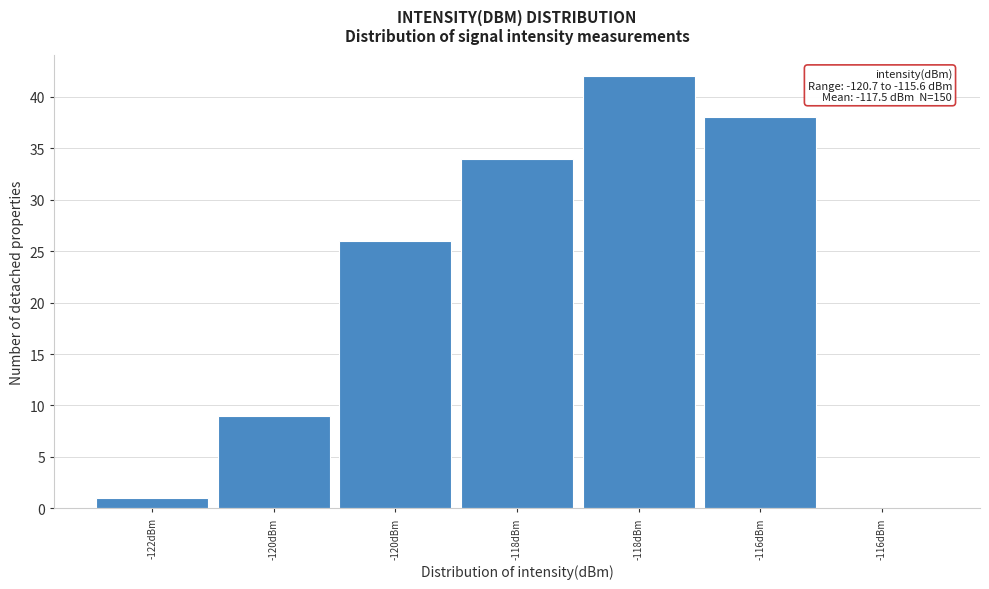

How many data points does each series have?

7